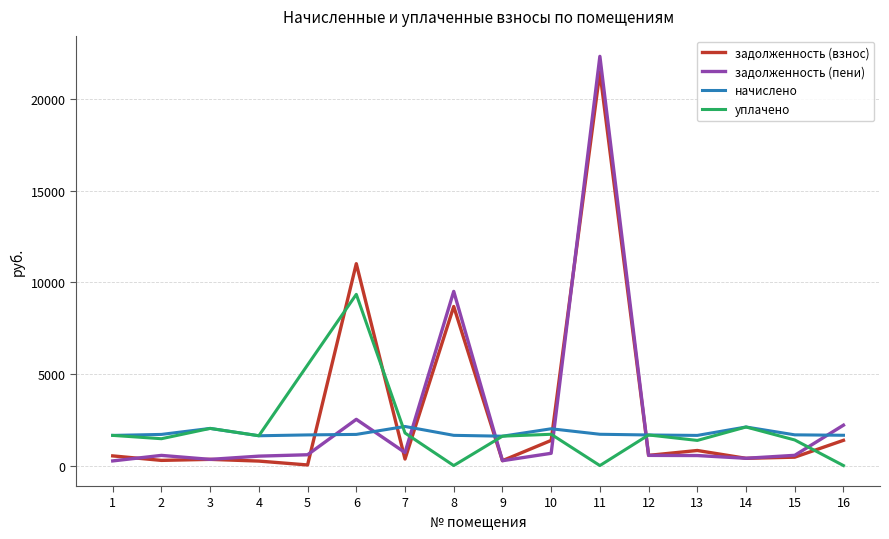

True or false: уплачено and задолженность (взнос) intersect in this chart.

True